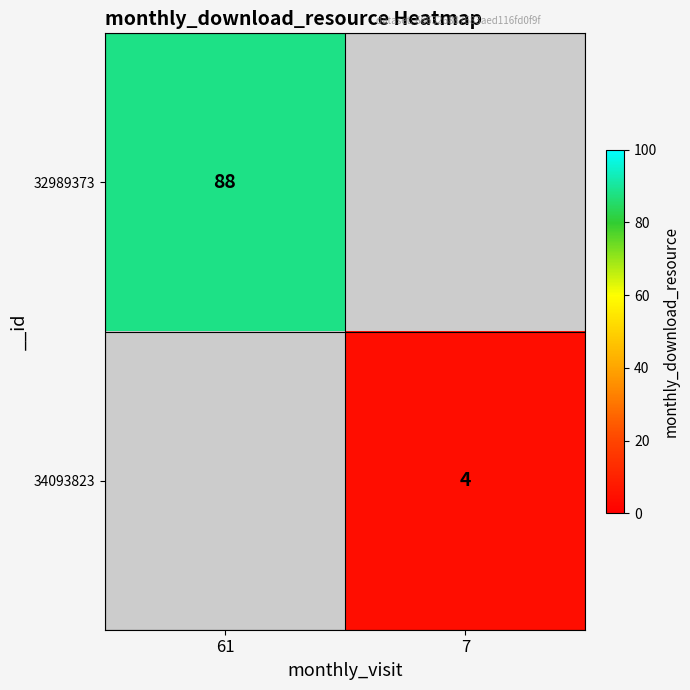

Is it true that 34093823 equals 7 at 7?

False